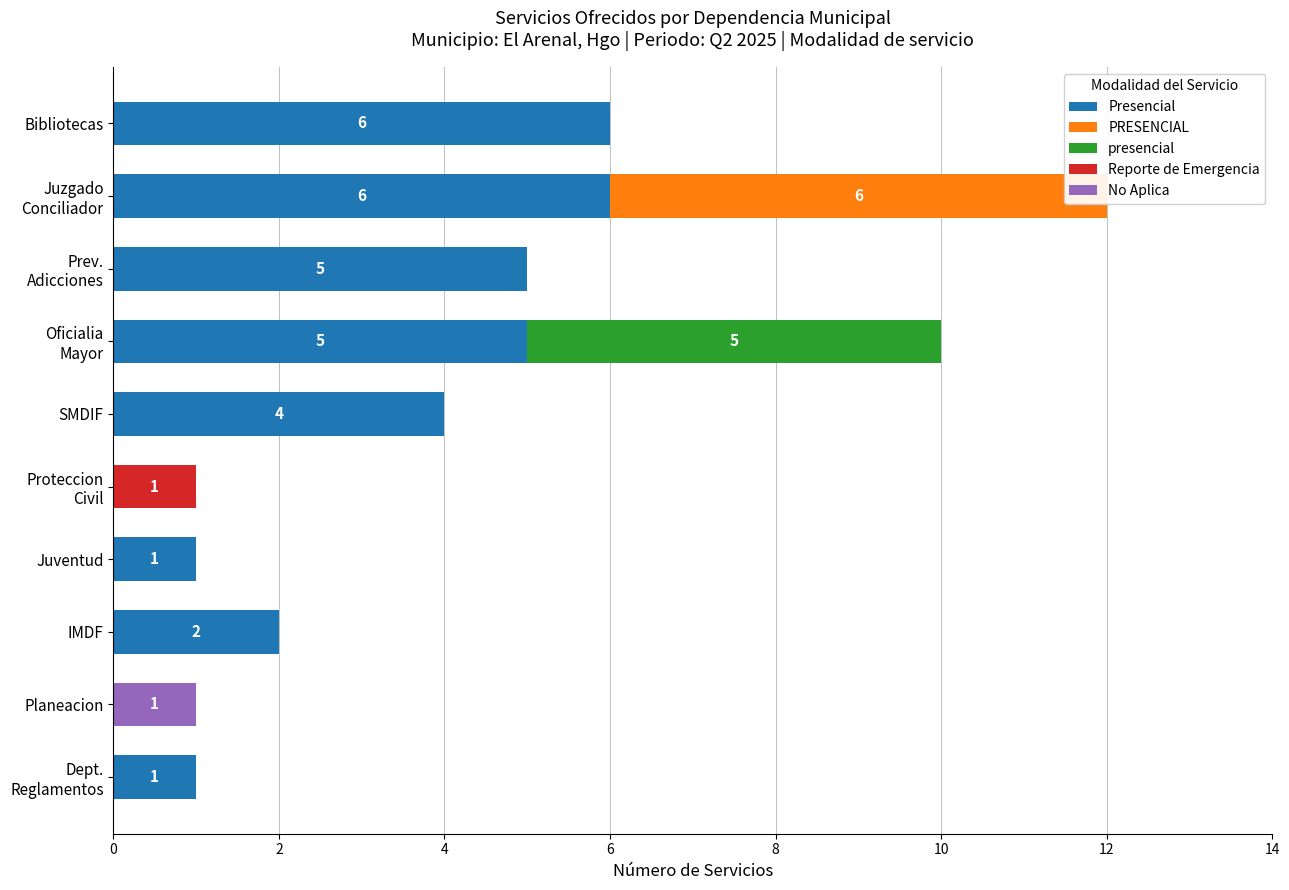

What position from the right is Planeacion?

9